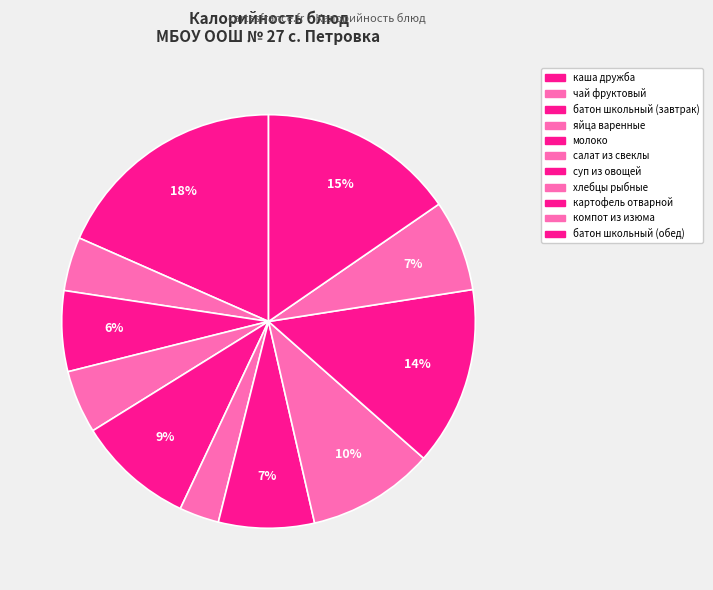

What is the total percentage of суп из овощей and компот из изюма?

14.6%